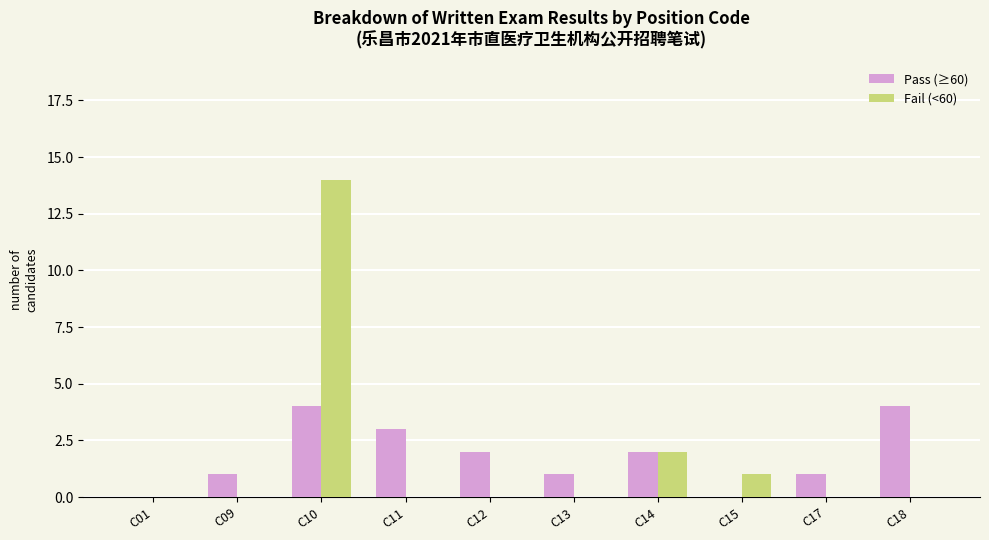

At which category is the sum across all series the highest?

C10